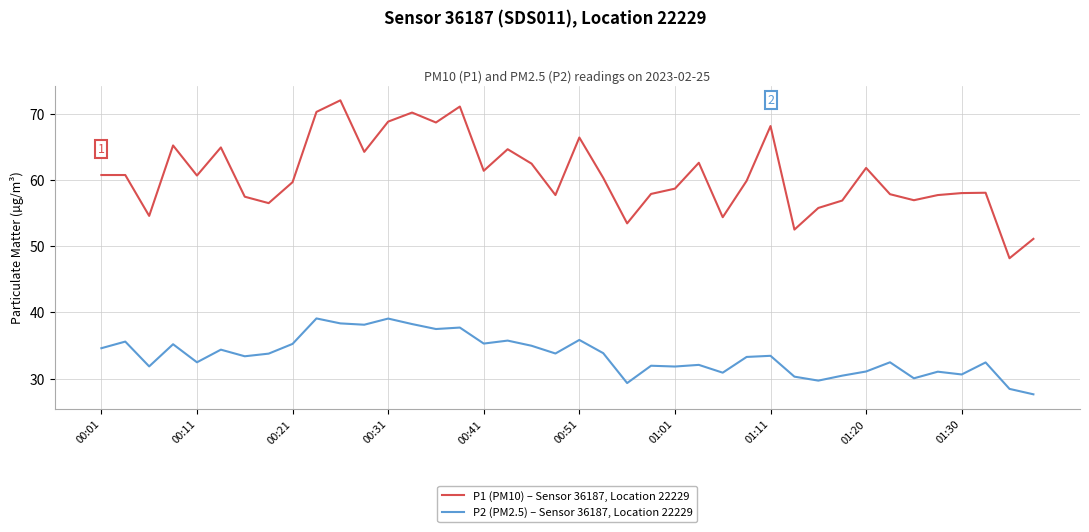

True or false: P2 (PM2.5) – Sensor 36187, Location 22229 and P1 (PM10) – Sensor 36187, Location 22229 intersect in this chart.

False